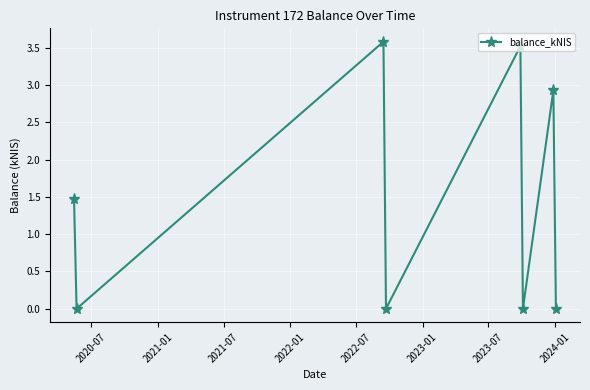

What is the maximum value shown in the chart?

3.6